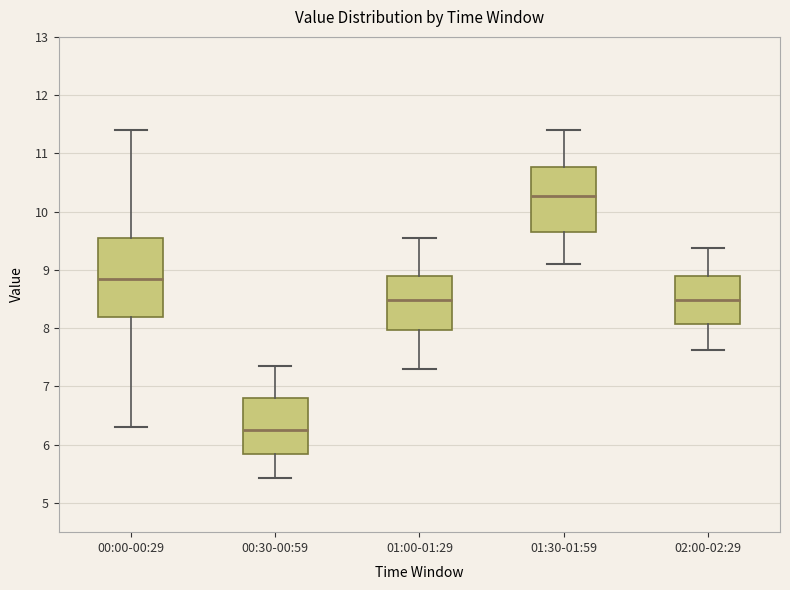

Reading left to right, transcribe this box plot: for each box, give where its median line is, the range the box spans, and where its two whiskers end, as read against the y-axis. The values are not printed on the chart, so give them approximately, as read against the axis.

00:00-00:29: median 8.9, box 8.2 to 9.6, whiskers 6.3 to 11.4
00:30-00:59: median 6.3, box 5.9 to 6.8, whiskers 5.4 to 7.4
01:00-01:29: median 8.5, box 8.0 to 8.9, whiskers 7.3 to 9.6
01:30-01:59: median 10.3, box 9.7 to 10.8, whiskers 9.1 to 11.4
02:00-02:29: median 8.5, box 8.1 to 8.9, whiskers 7.6 to 9.4